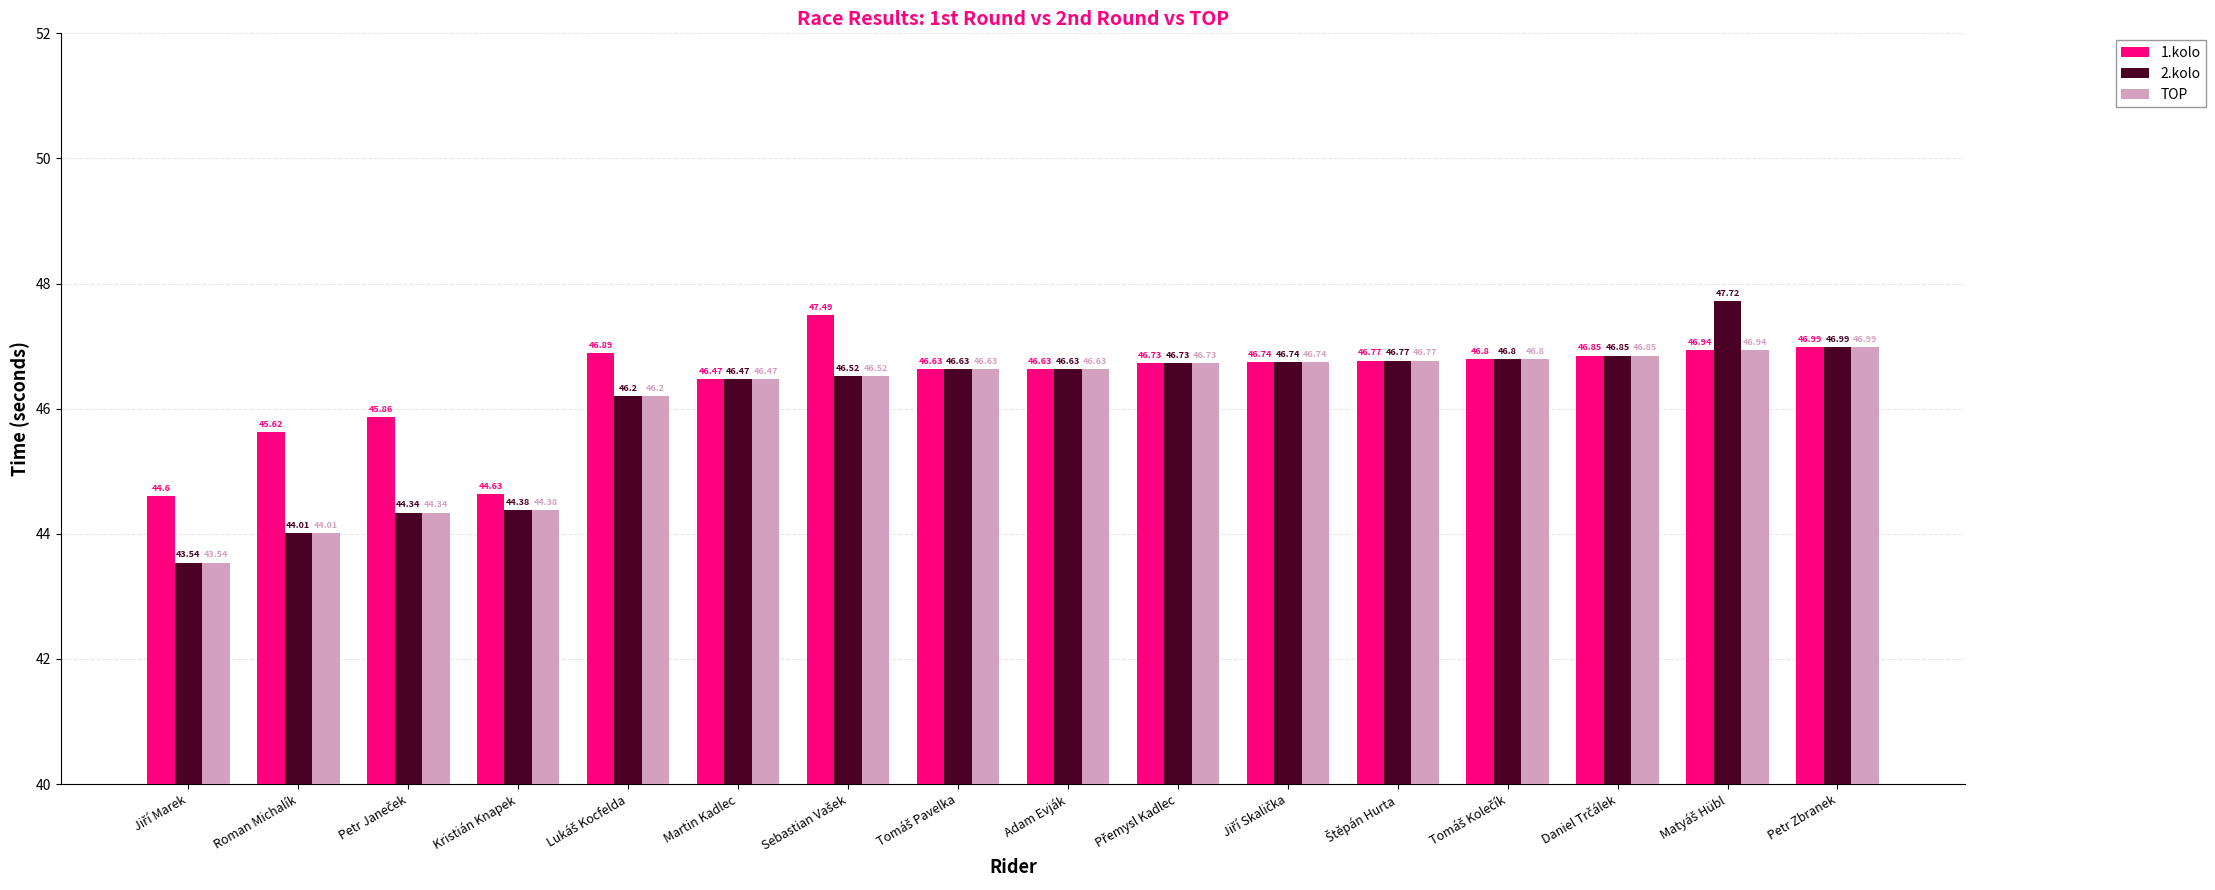

Rank the series by their maximum value, from highest to lowest.

2.kolo, 1.kolo, TOP